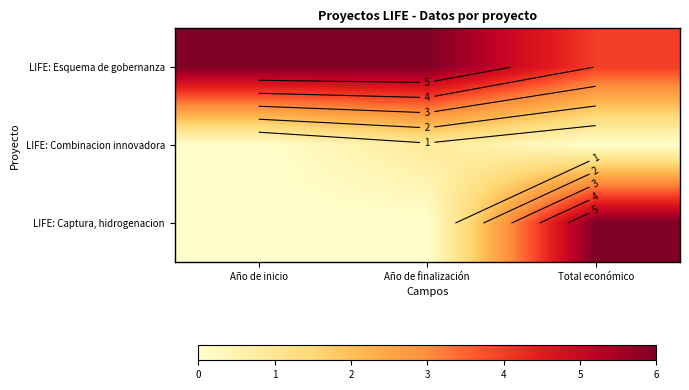

Is it true that LIFE: Captura, hidrogenacion equals 6.0 at Total económico?

True